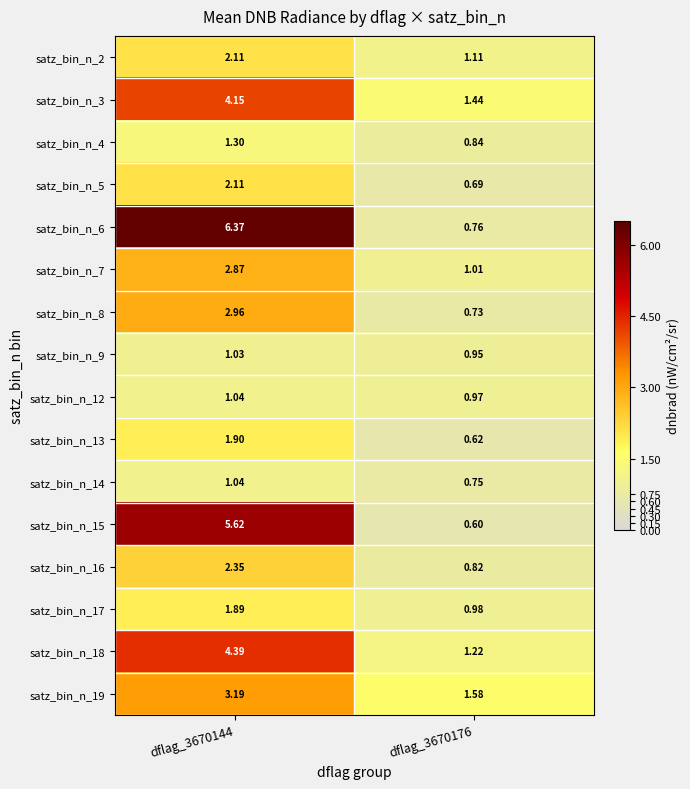

Is the value of satz_bin_n_19 at dflag_3670144 greater than the value of satz_bin_n_13 at dflag_3670176?

Yes